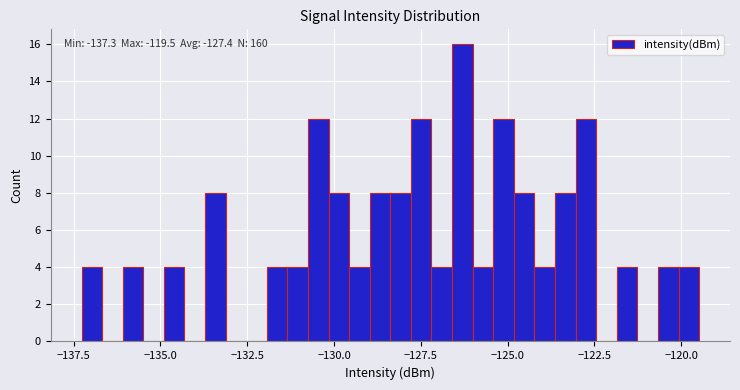

Read against the x-axis, roughly where is the centre of the tallest bar?

-126.5